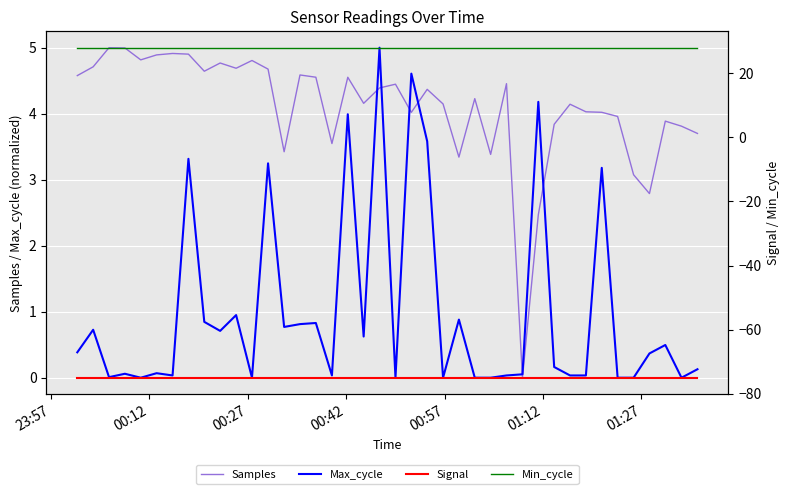

How many data points in Max_cycle are above 0?

31